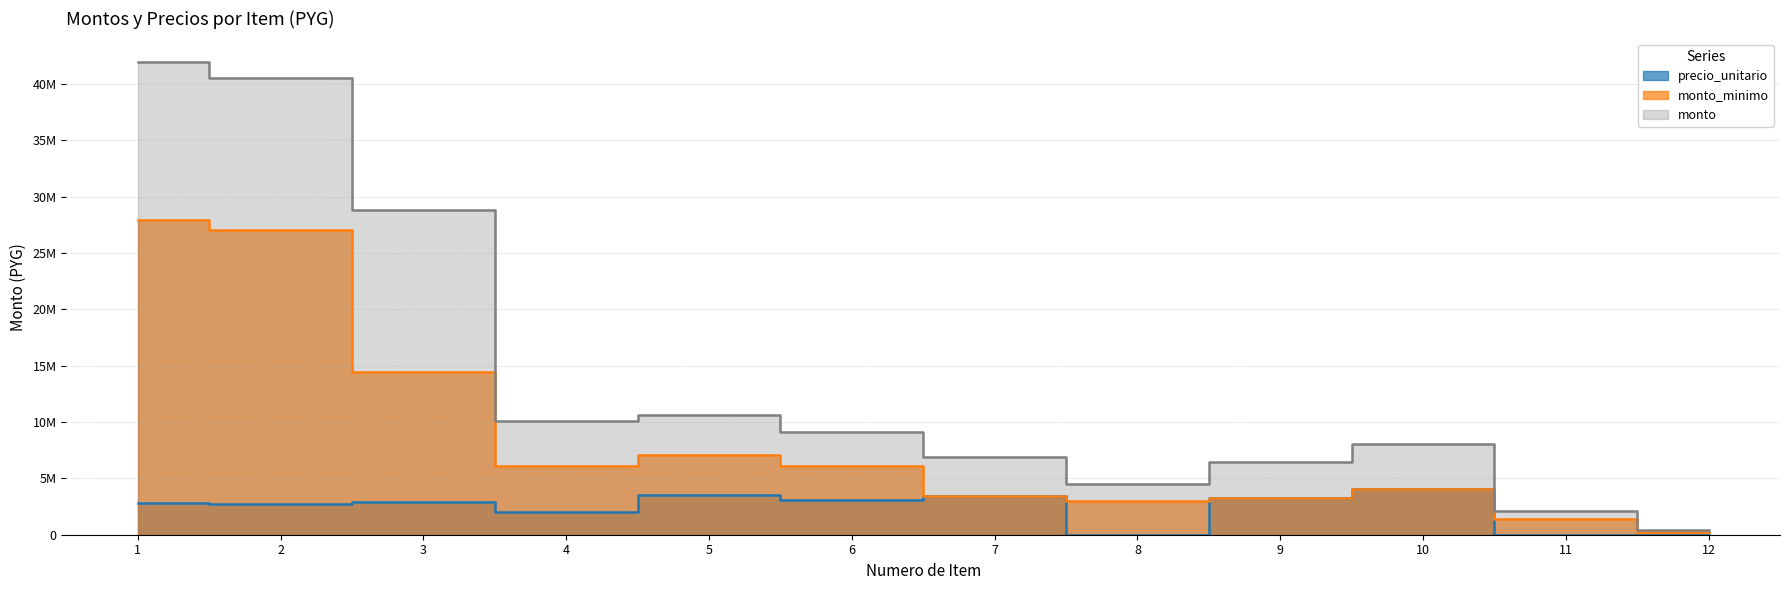

How many data points in monto_minimo are less than 6061500?

6